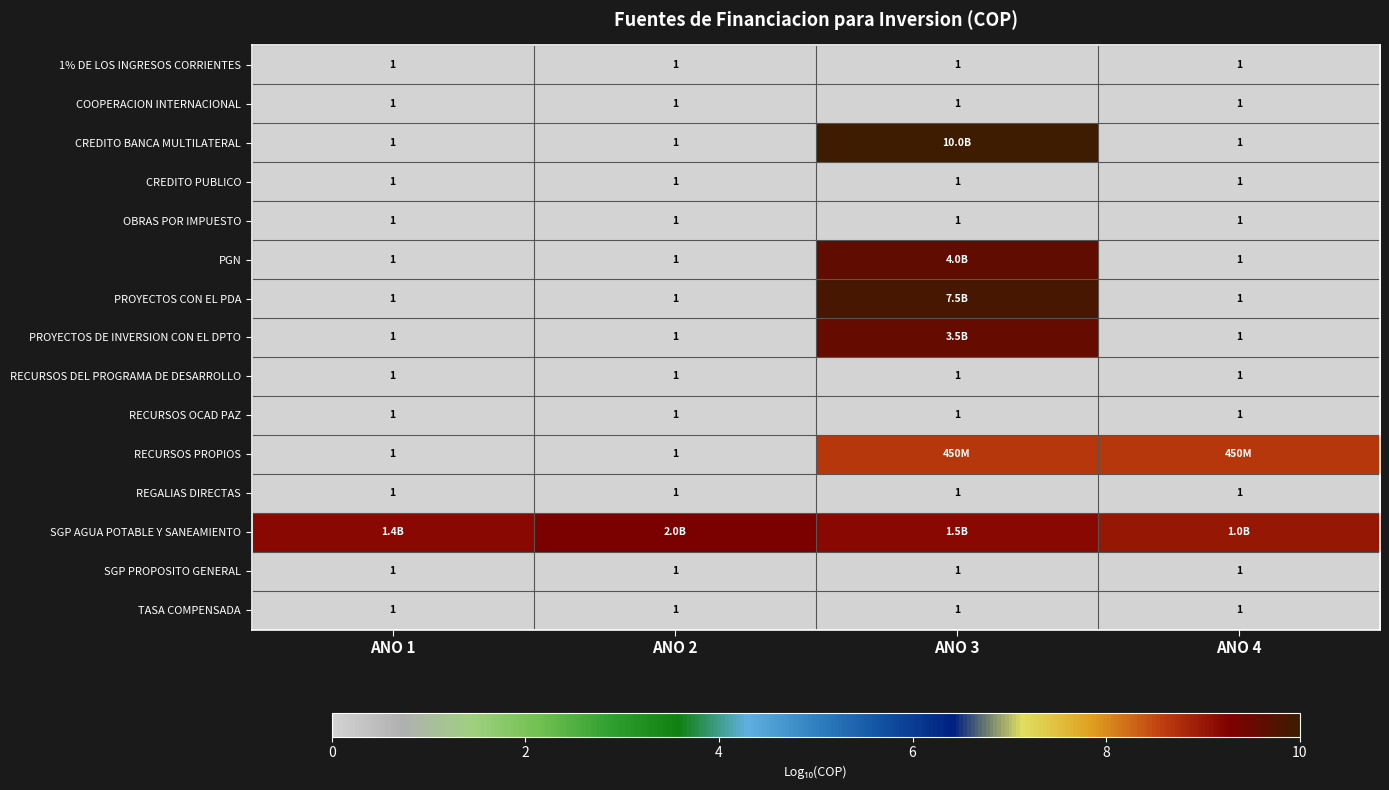

Where is SGP AGUA POTABLE Y SANEAMIENTO nearest to the value 9?

ANO 4